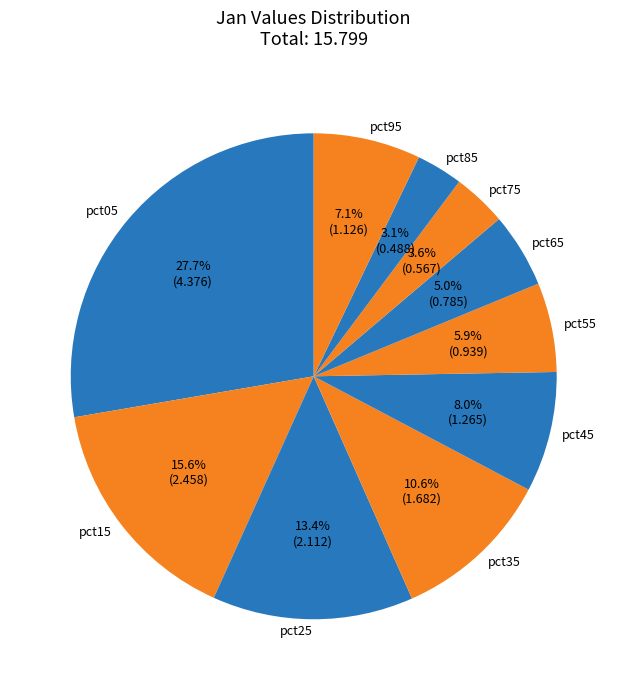

Does any single category account for the majority?

No